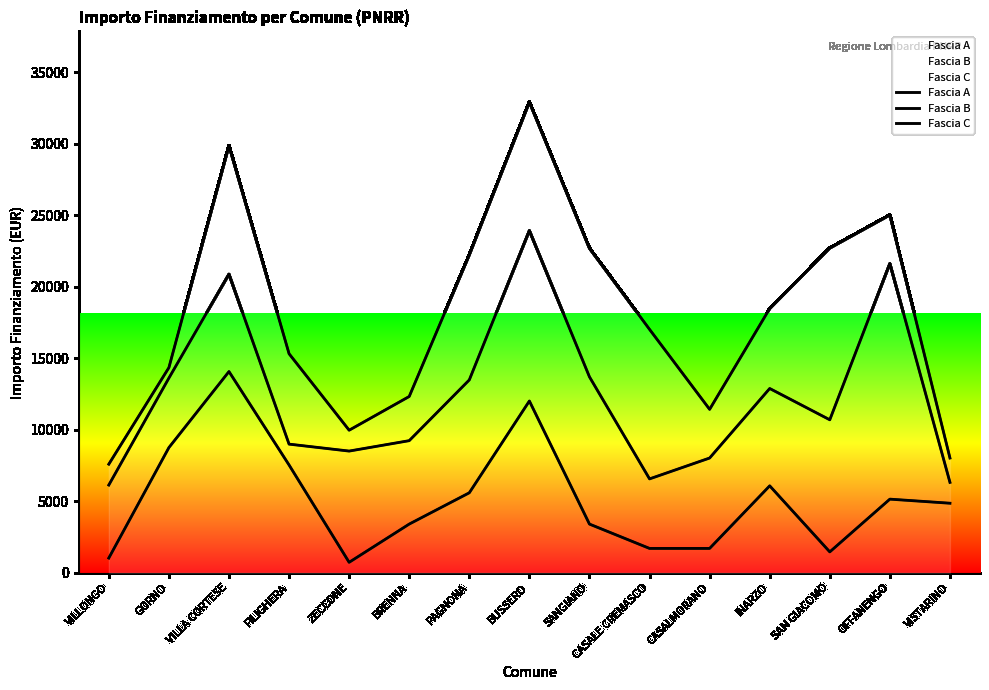

Is this an area chart (filled region under the line)?

No